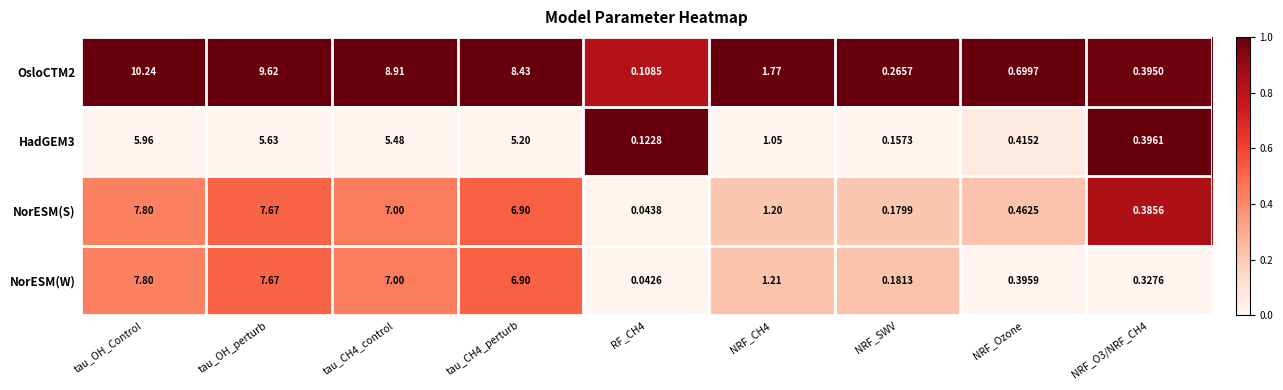

Which category has the highest value in the OsloCTM2 series?

tau_OH_Control